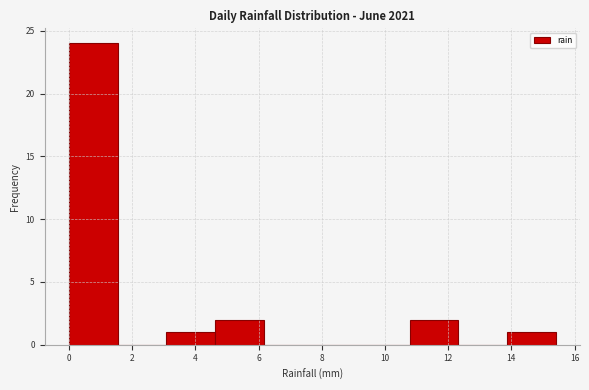

Reading left to right, transcribe this chart: for each bar, give the range it covers on the x-axis and its height. Neither the bar edges nor the heights are printed on the chart, so give them approximately, as read against the axes.

0.00 to 1.54: 24
1.54 to 3.08: 0
3.08 to 4.62: 1
4.62 to 6.16: 2
6.16 to 7.70: 0
7.70 to 9.24: 0
9.24 to 10.78: 0
10.78 to 12.32: 2
12.32 to 13.86: 0
13.86 to 15.40: 1